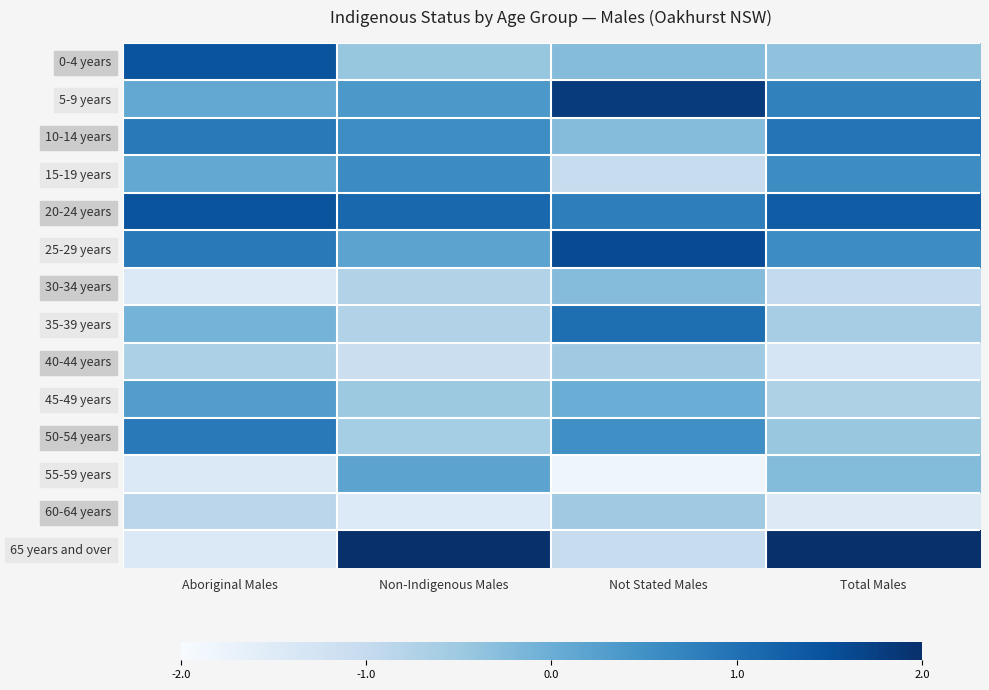

Reading left to right, transcribe all the data shown in this chart.

0-4 years: Aboriginal Males=1.4	Non-Indigenous Males=-0.4	Not Stated Males=-0.3	Total Males=-0.4
5-9 years: Aboriginal Males=0.1	Non-Indigenous Males=0.4	Not Stated Males=1.8	Total Males=0.7
10-14 years: Aboriginal Males=0.9	Non-Indigenous Males=0.5	Not Stated Males=-0.3	Total Males=0.9
15-19 years: Aboriginal Males=0.1	Non-Indigenous Males=0.6	Not Stated Males=-1.0	Total Males=0.6
20-24 years: Aboriginal Males=1.4	Non-Indigenous Males=1.2	Not Stated Males=0.8	Total Males=1.3
25-29 years: Aboriginal Males=0.9	Non-Indigenous Males=0.2	Not Stated Males=1.6	Total Males=0.6
30-34 years: Aboriginal Males=-1.4	Non-Indigenous Males=-0.8	Not Stated Males=-0.3	Total Males=-1.0
35-39 years: Aboriginal Males=-0.1	Non-Indigenous Males=-0.8	Not Stated Males=1.0	Total Males=-0.6
40-44 years: Aboriginal Males=-0.7	Non-Indigenous Males=-1.1	Not Stated Males=-0.5	Total Males=-1.3
45-49 years: Aboriginal Males=0.3	Non-Indigenous Males=-0.5	Not Stated Males=0.0	Total Males=-0.7
50-54 years: Aboriginal Males=0.9	Non-Indigenous Males=-0.6	Not Stated Males=0.5	Total Males=-0.4
55-59 years: Aboriginal Males=-1.4	Non-Indigenous Males=0.2	Not Stated Males=-1.8	Total Males=-0.2
60-64 years: Aboriginal Males=-0.9	Non-Indigenous Males=-1.5	Not Stated Males=-0.5	Total Males=-1.5
65 years and over: Aboriginal Males=-1.4	Non-Indigenous Males=2.6	Not Stated Males=-1.0	Total Males=2.0